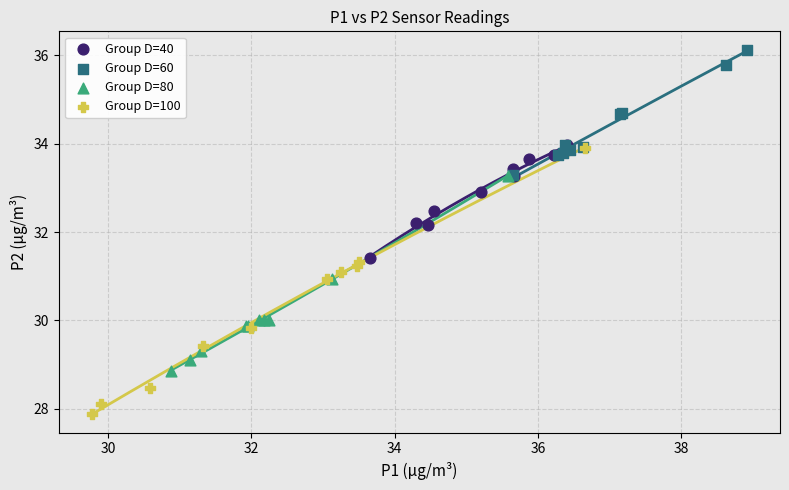

Which series has the widest spread of Y values?

Group D=100